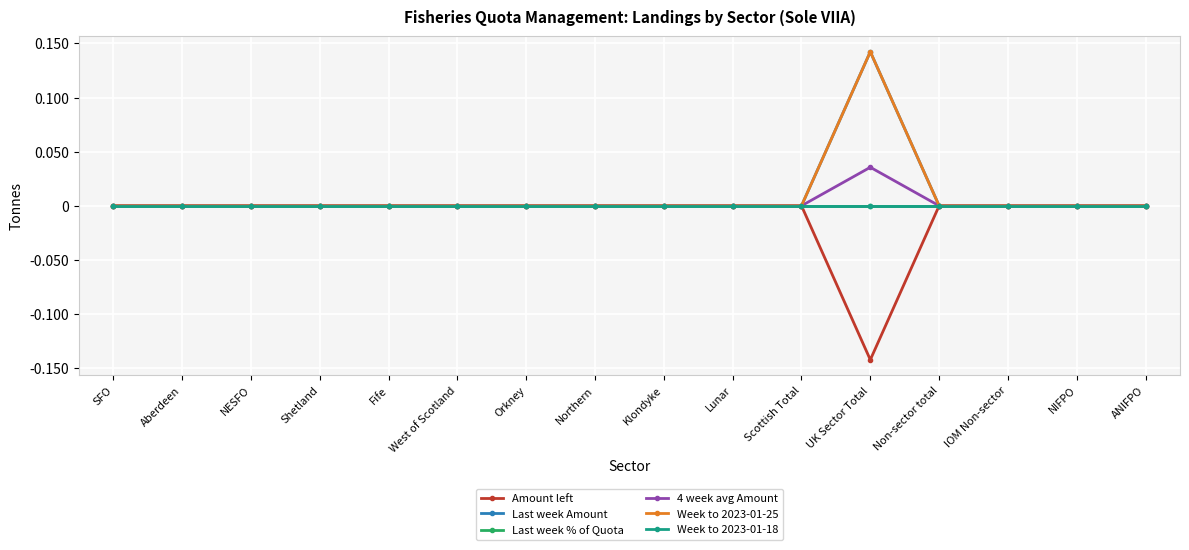

At which category is the sum across all series the highest?

UK Sector Total